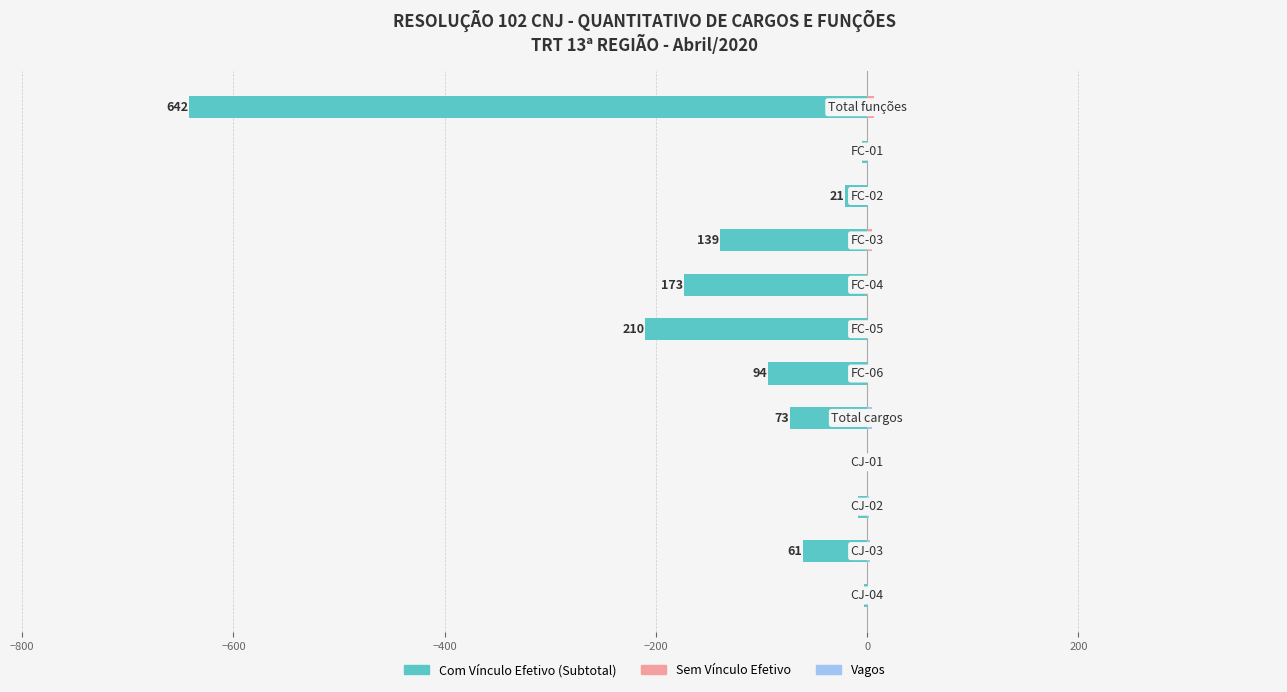

Are the bars grouped side by side (vs. stacked)?

Yes